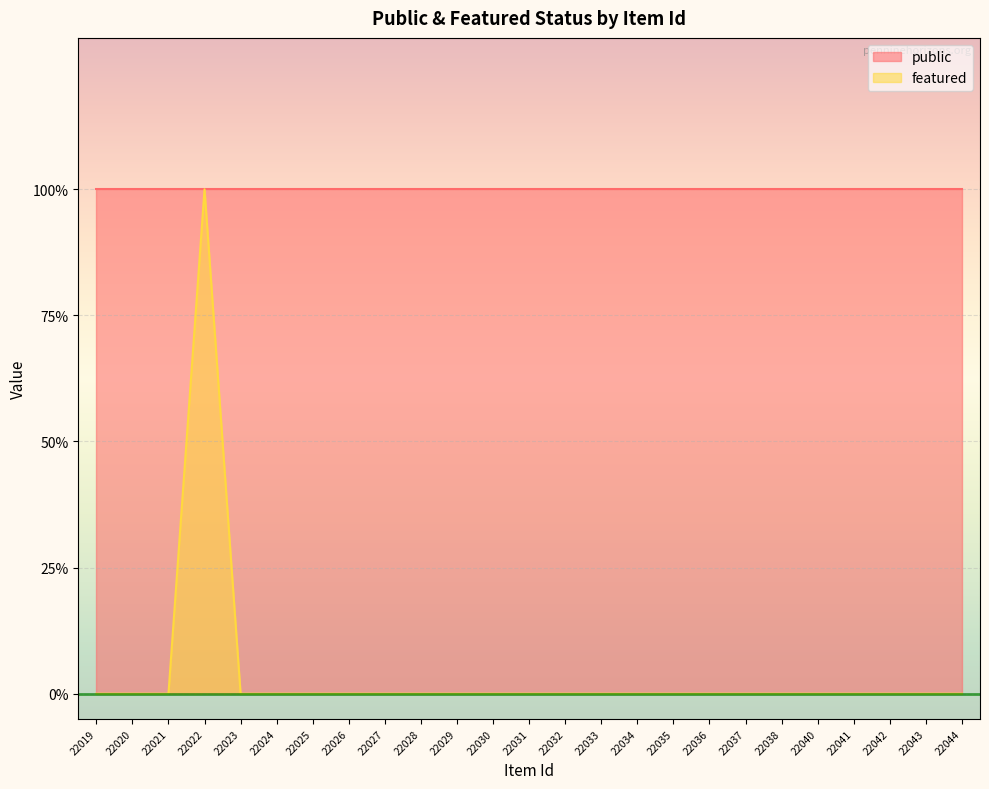

The value at 22033 is 0. True or false?

False